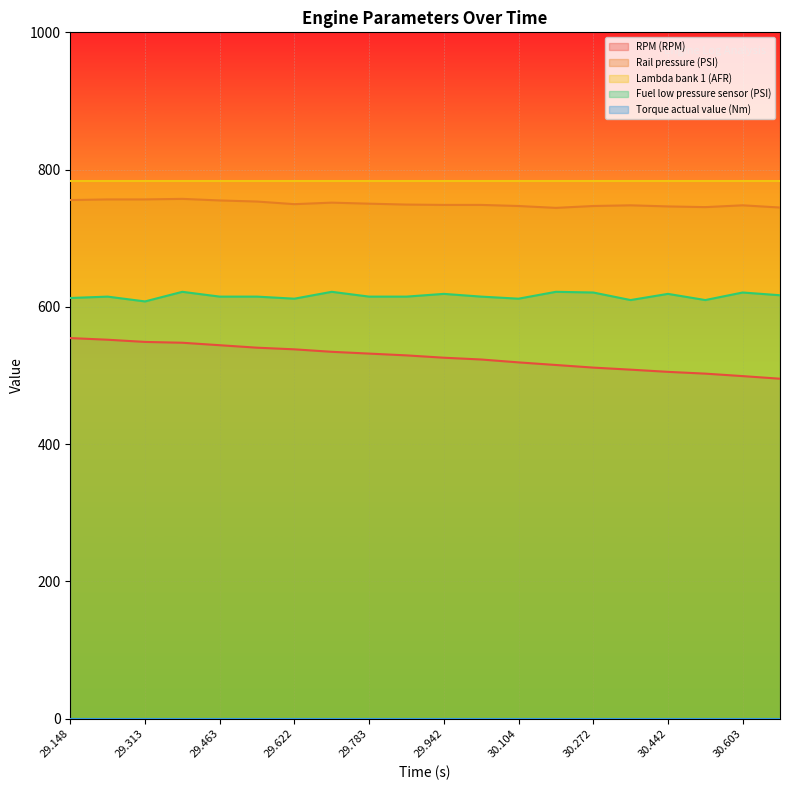

What is the value of the RPM (RPM) point at the 6th from the left?

540.6